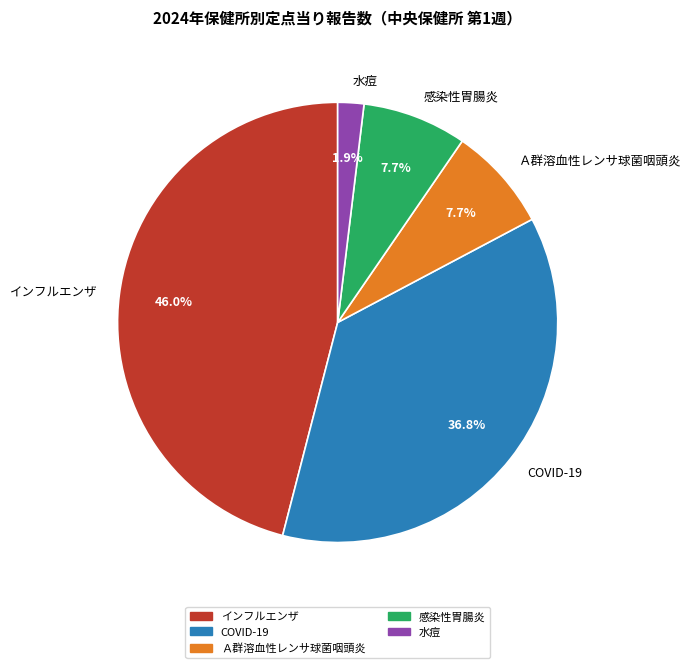

How many slices are in this pie chart?

5